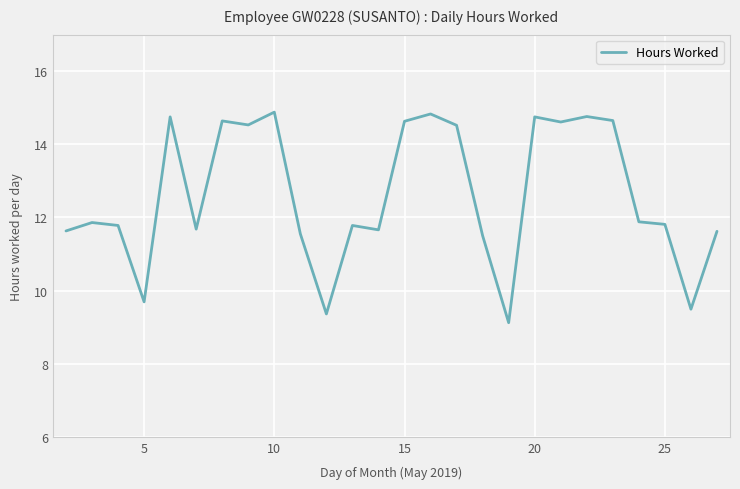

What is the greatest value displayed?

14.9